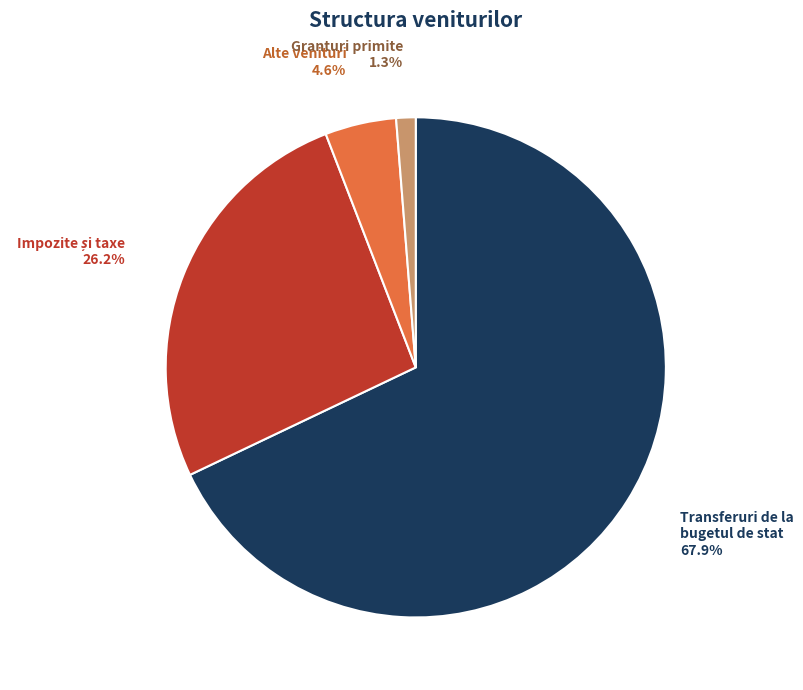

Is there a majority slice in this chart?

Yes